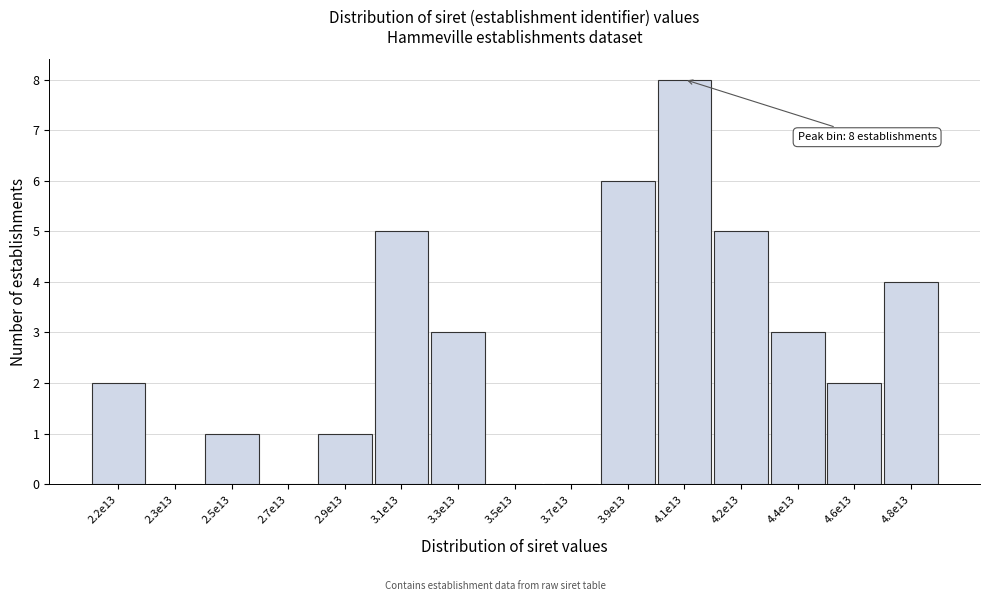

Reading right to left, extract all data points from this chart.

4.8e13=4	4.6e13=2	4.4e13=3	4.2e13=5	4.1e13=8	3.9e13=6	3.7e13=0	3.5e13=0	3.3e13=3	3.1e13=5	2.9e13=1	2.7e13=0	2.5e13=1	2.3e13=0	2.2e13=2